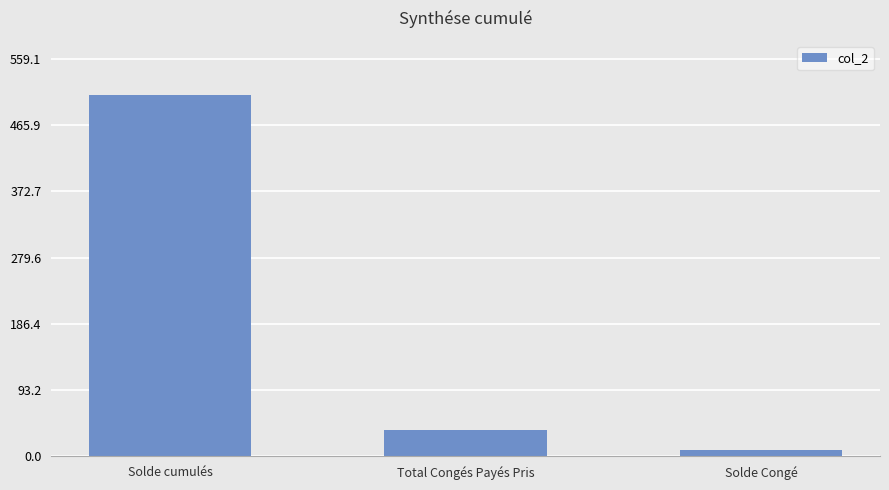

Which category has the lowest value across all series?

Solde Congé